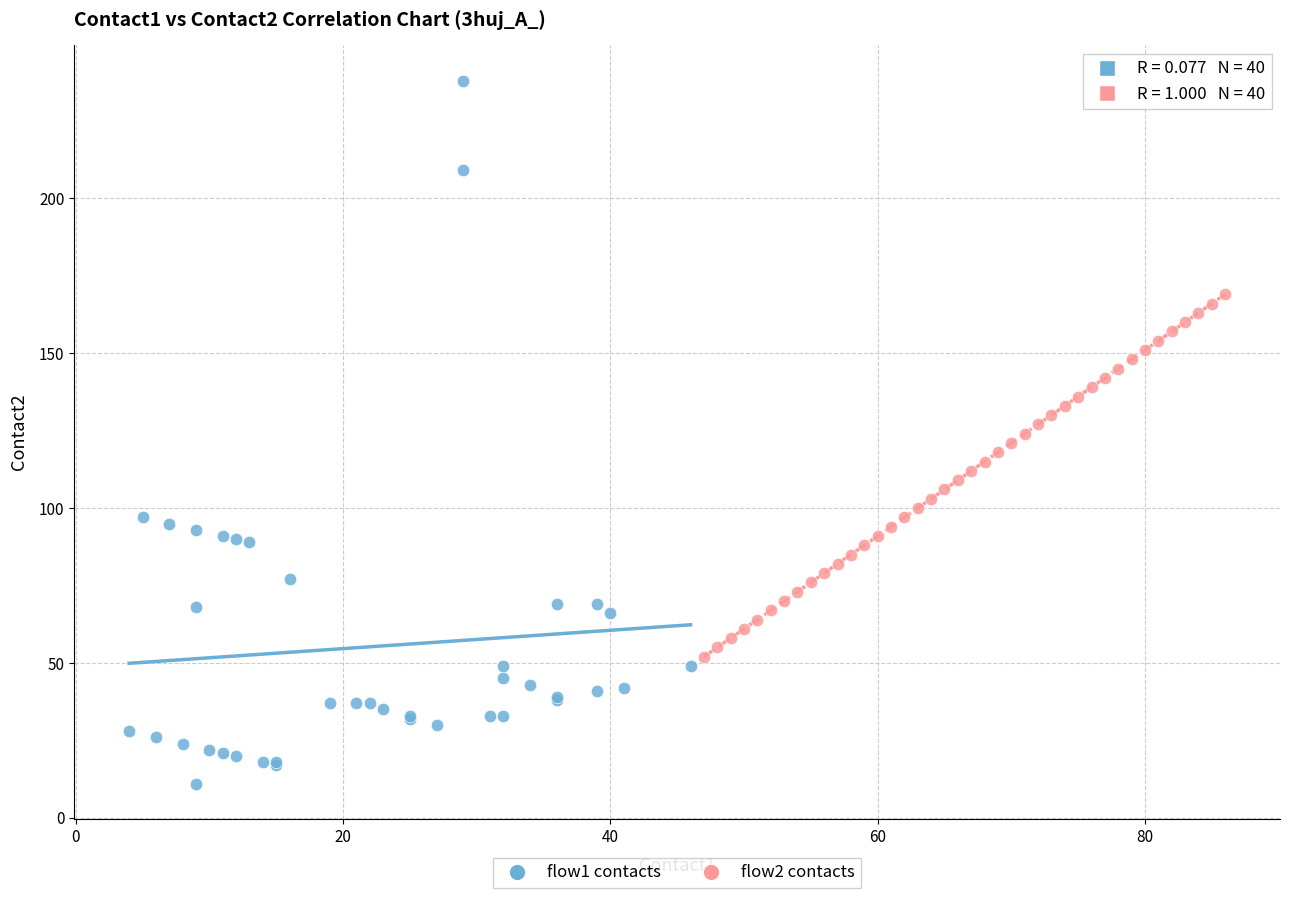

Which series contains the highest Y value?

flow1 contacts